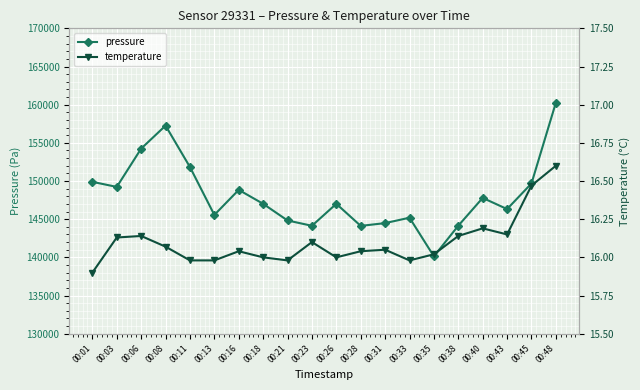

What is the difference between the highest and lowest values at 00:03?

149209.4